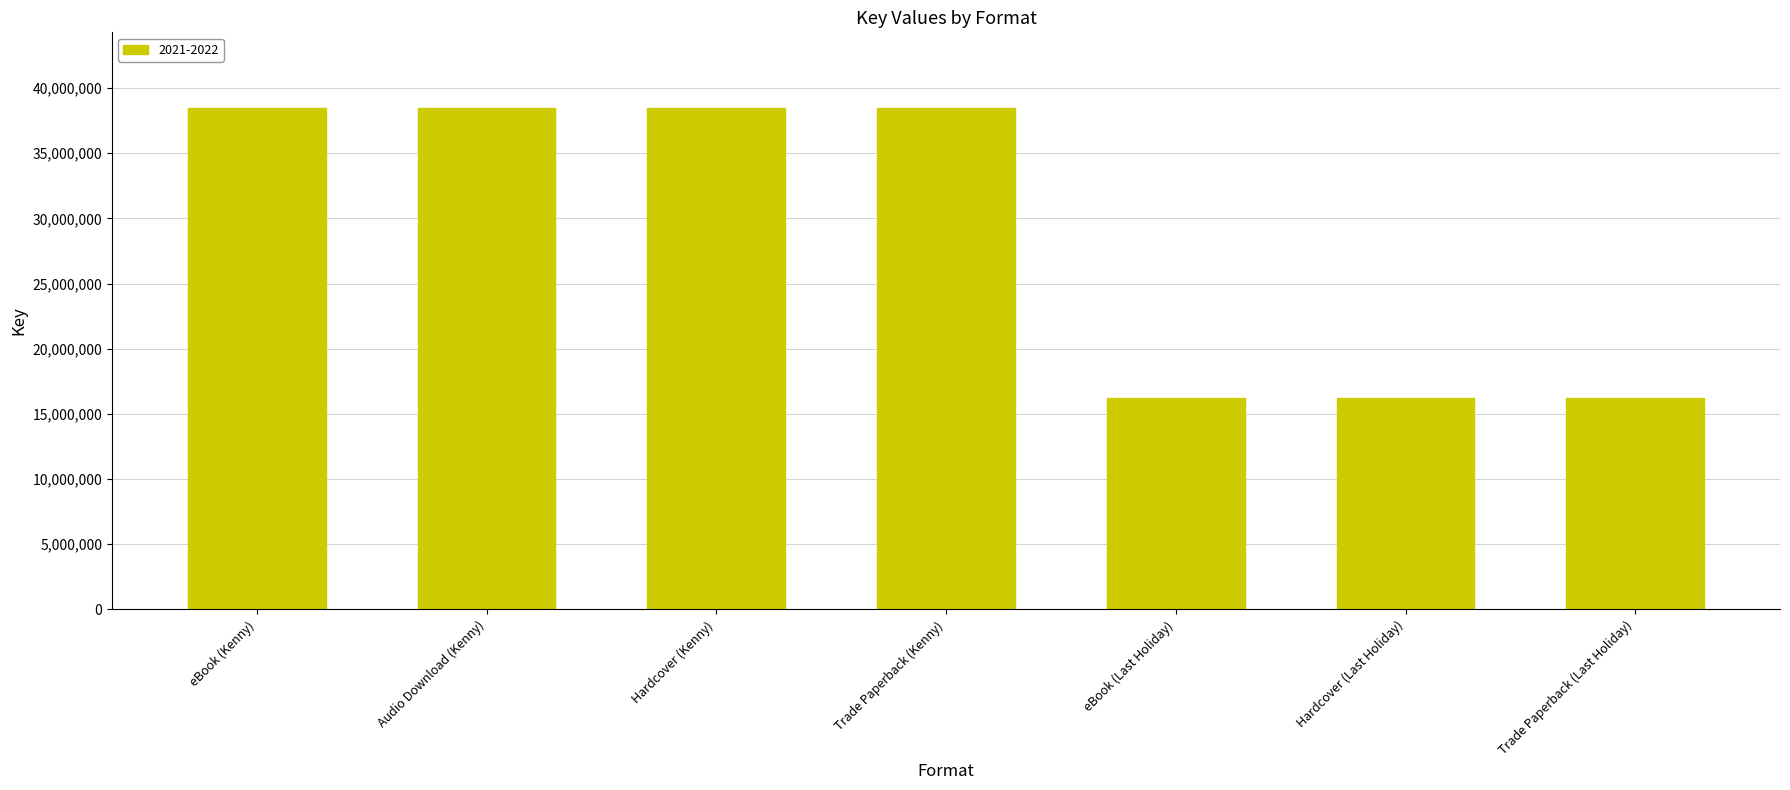

What is the sum of all values?

202655534